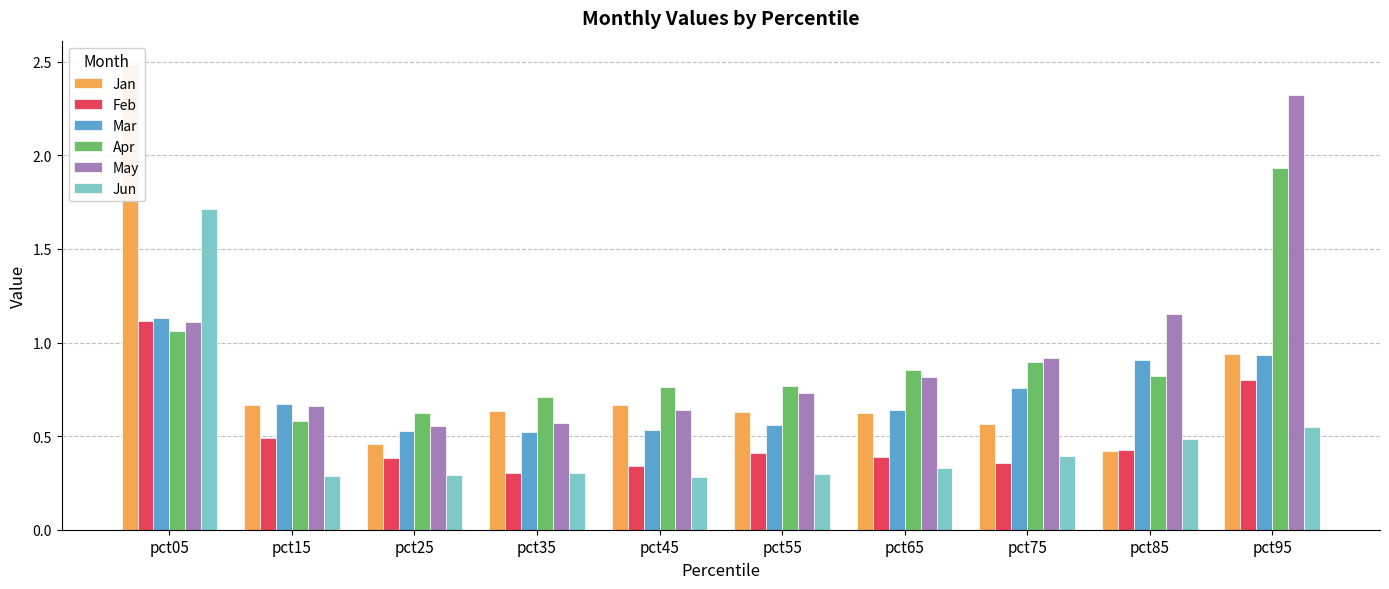

Rank the series by their maximum value, from lowest to highest.

Feb, Mar, Jun, Apr, May, Jan